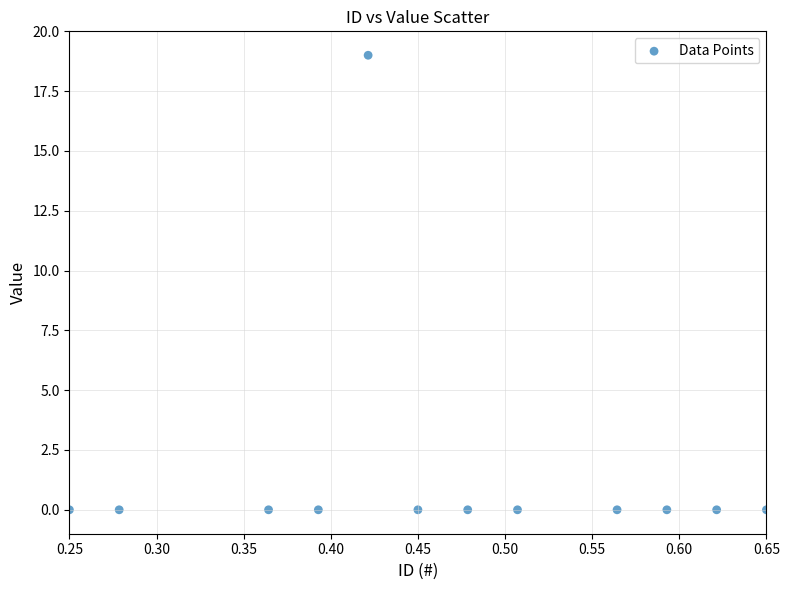

What is the range of Y values (max minus min)?

19